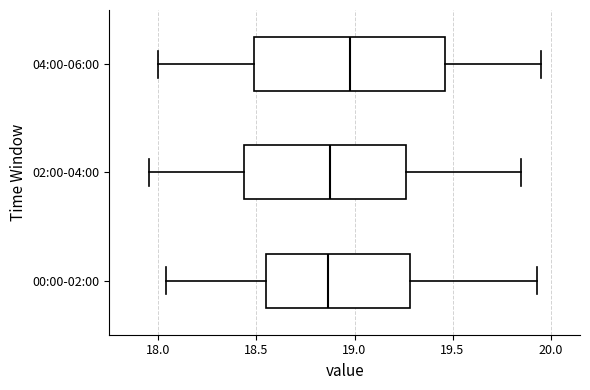

Which box has the furthest to the right median line?

04:00-06:00